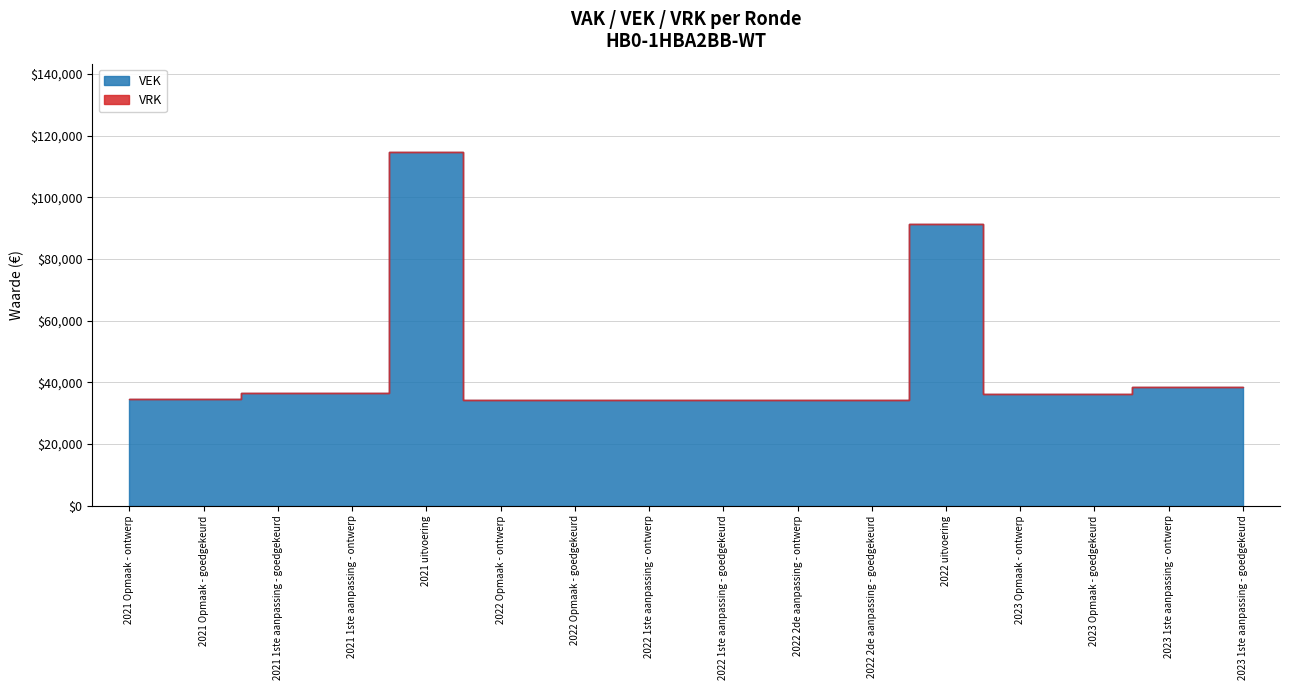

At how many categories does at least one series exceed 2624?

16